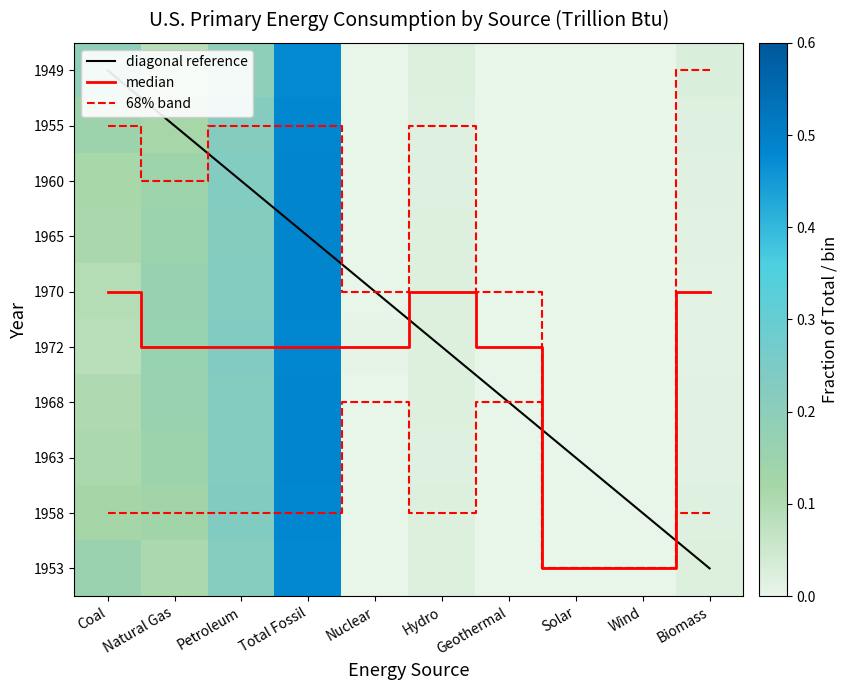

Reading left to right, list all the values displayed in this chart.

1949: Coal=0.2	Natural Gas=0.1	Petroleum=0.2	Total Fossil=0.5	Nuclear=0.0	Hydro=0.0	Geothermal=0.0	Solar=0.0	Wind=0.0	Biomass=0.0
1955: Coal=0.1	Natural Gas=0.1	Petroleum=0.2	Total Fossil=0.5	Nuclear=0.0	Hydro=0.0	Geothermal=0.0	Solar=0.0	Wind=0.0	Biomass=0.0
1960: Coal=0.1	Natural Gas=0.1	Petroleum=0.2	Total Fossil=0.5	Nuclear=0.0	Hydro=0.0	Geothermal=0.0	Solar=0.0	Wind=0.0	Biomass=0.0
1965: Coal=0.1	Natural Gas=0.2	Petroleum=0.2	Total Fossil=0.5	Nuclear=0.0	Hydro=0.0	Geothermal=0.0	Solar=0.0	Wind=0.0	Biomass=0.0
1970: Coal=0.1	Natural Gas=0.2	Petroleum=0.2	Total Fossil=0.5	Nuclear=0.0	Hydro=0.0	Geothermal=0.0	Solar=0.0	Wind=0.0	Biomass=0.0
1972: Coal=0.1	Natural Gas=0.2	Petroleum=0.2	Total Fossil=0.5	Nuclear=0.0	Hydro=0.0	Geothermal=0.0	Solar=0.0	Wind=0.0	Biomass=0.0
1968: Coal=0.1	Natural Gas=0.2	Petroleum=0.2	Total Fossil=0.5	Nuclear=0.0	Hydro=0.0	Geothermal=0.0	Solar=0.0	Wind=0.0	Biomass=0.0
1963: Coal=0.1	Natural Gas=0.1	Petroleum=0.2	Total Fossil=0.5	Nuclear=0.0	Hydro=0.0	Geothermal=0.0	Solar=0.0	Wind=0.0	Biomass=0.0
1958: Coal=0.1	Natural Gas=0.1	Petroleum=0.2	Total Fossil=0.5	Nuclear=0.0	Hydro=0.0	Geothermal=0.0	Solar=0.0	Wind=0.0	Biomass=0.0
1953: Coal=0.2	Natural Gas=0.1	Petroleum=0.2	Total Fossil=0.5	Nuclear=0.0	Hydro=0.0	Geothermal=0.0	Solar=0.0	Wind=0.0	Biomass=0.0